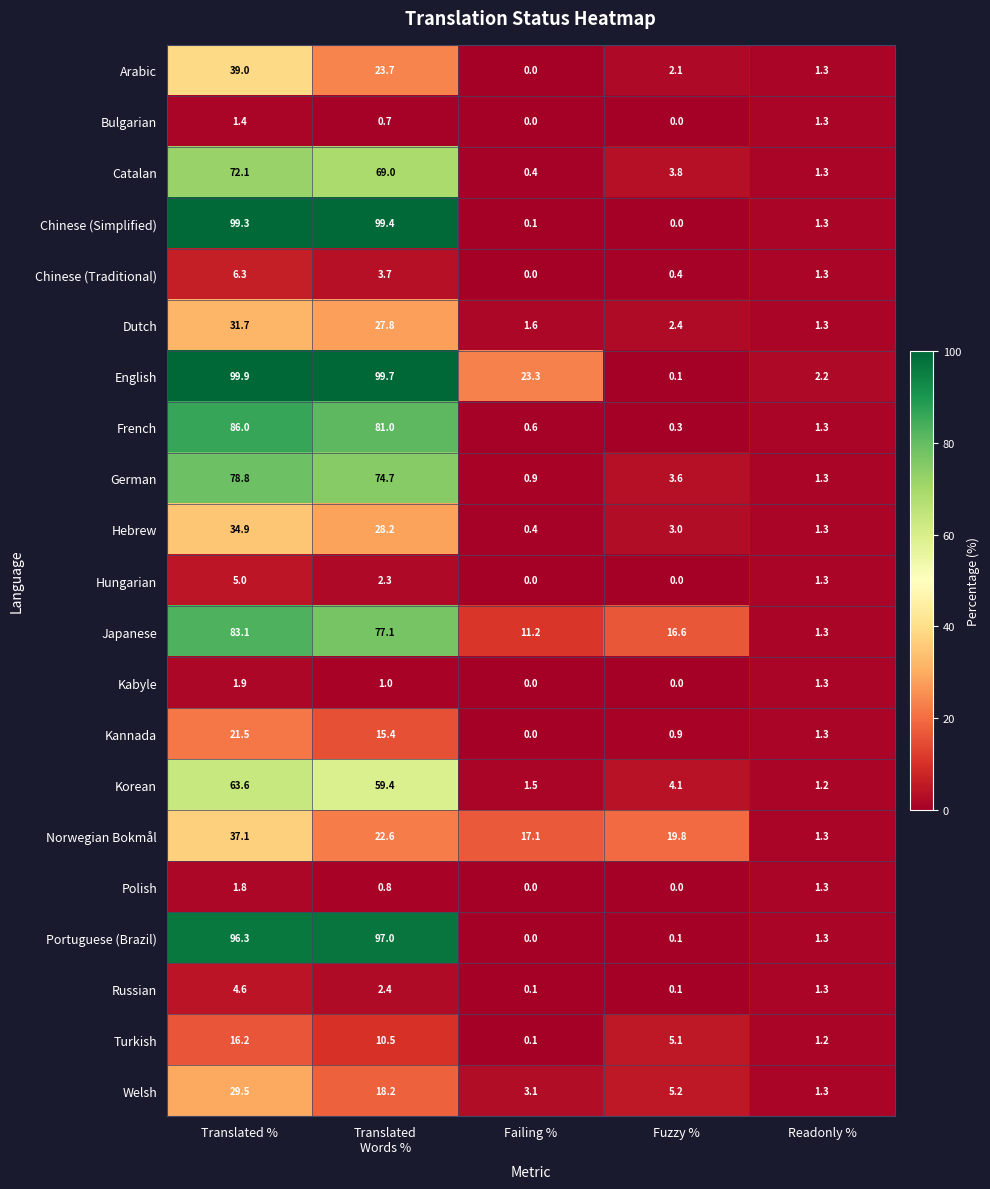

Which series changed the most between Translated % and Translated
Words %?

Arabic